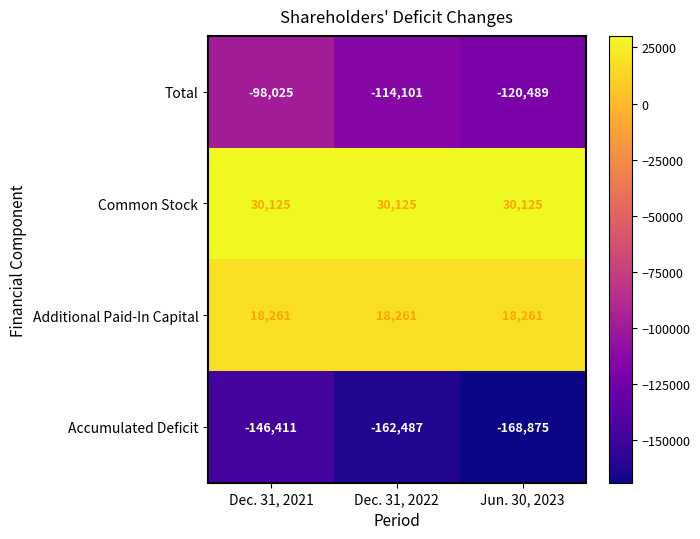

Which series has the largest total across all categories?

Common Stock